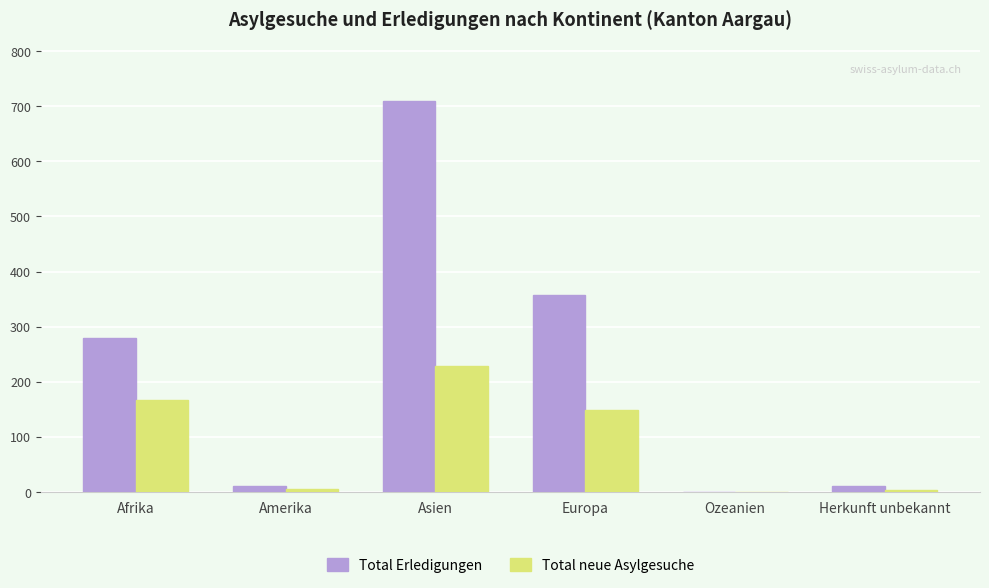

The Total Erledigungen series shows 463 at Afrika. True or false?

False